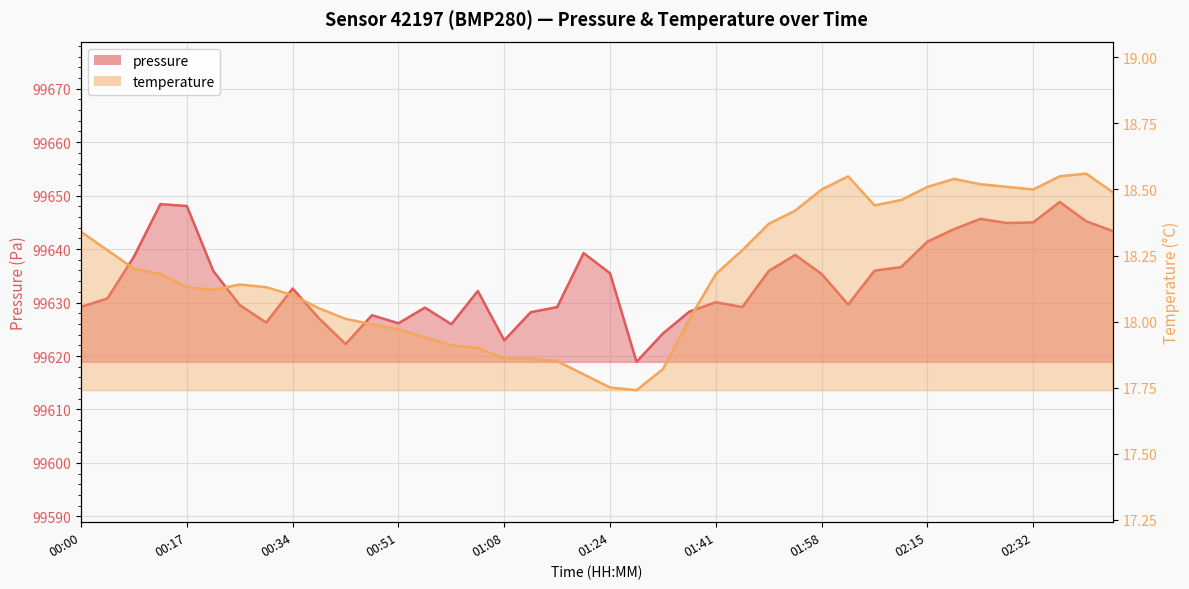

True or false: pressure and temperature cross at least once.

False